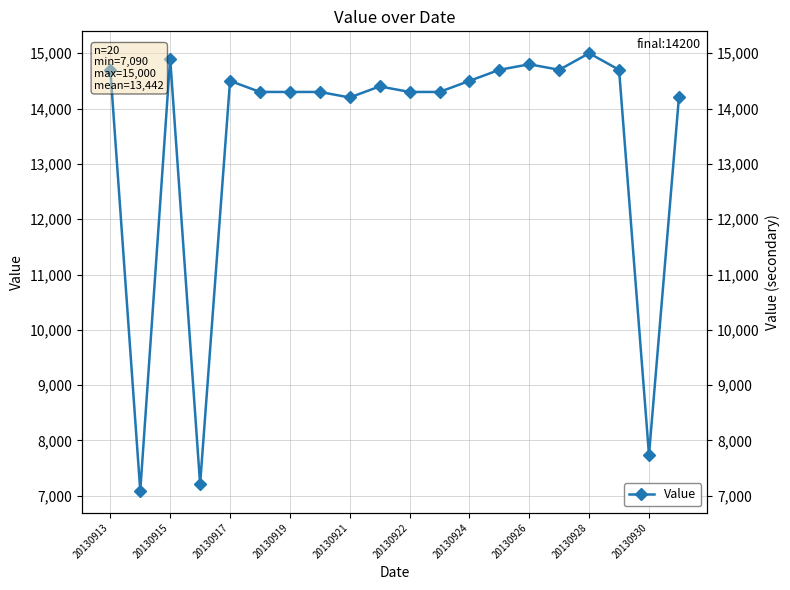

How many interior local valleys (lower than both neighbors) does the data have?

5